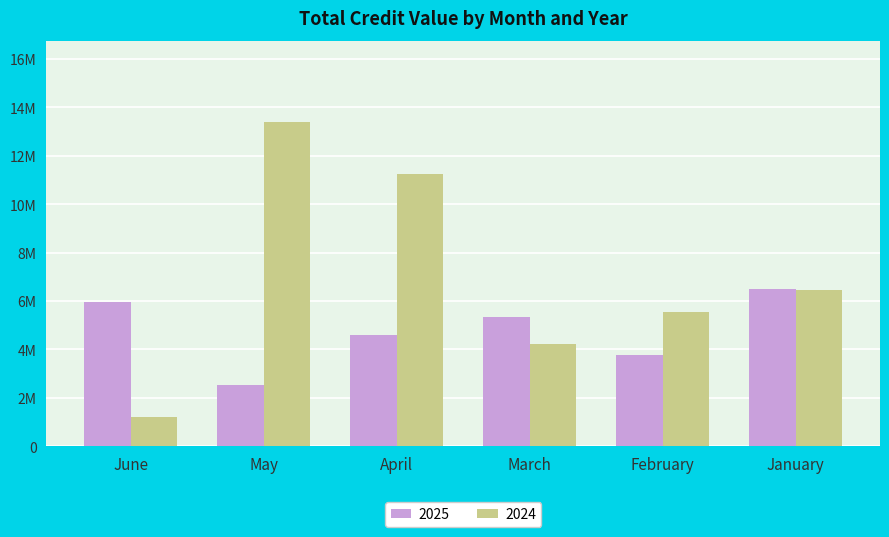

What is the spread (max minus min) of values at June?

4728154.0